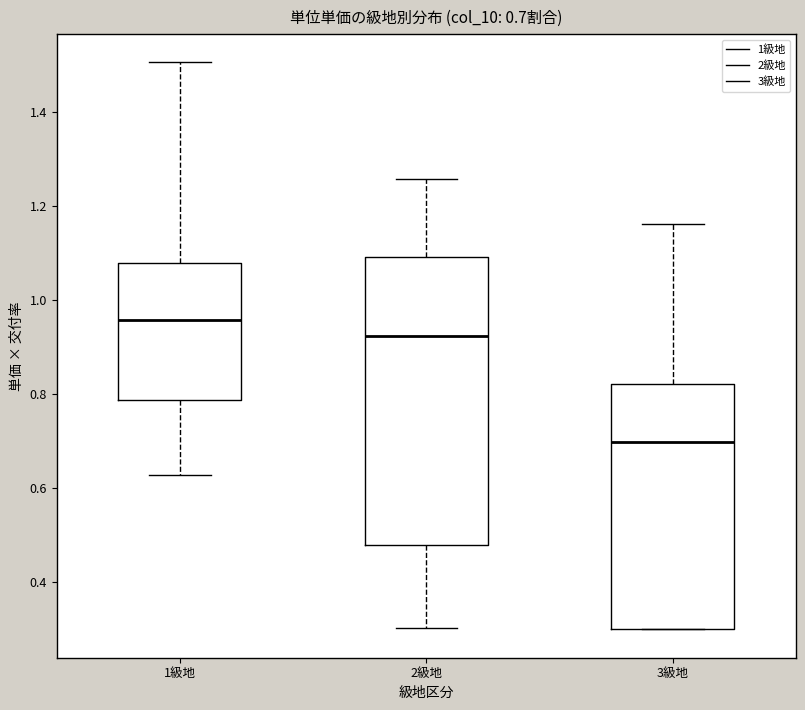

Which box is the tallest, from its lower edge to its upper edge?

2級地